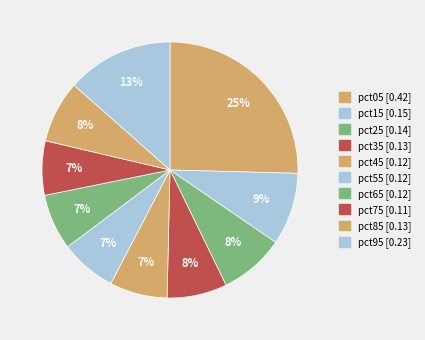

How many slices are in this pie chart?

10